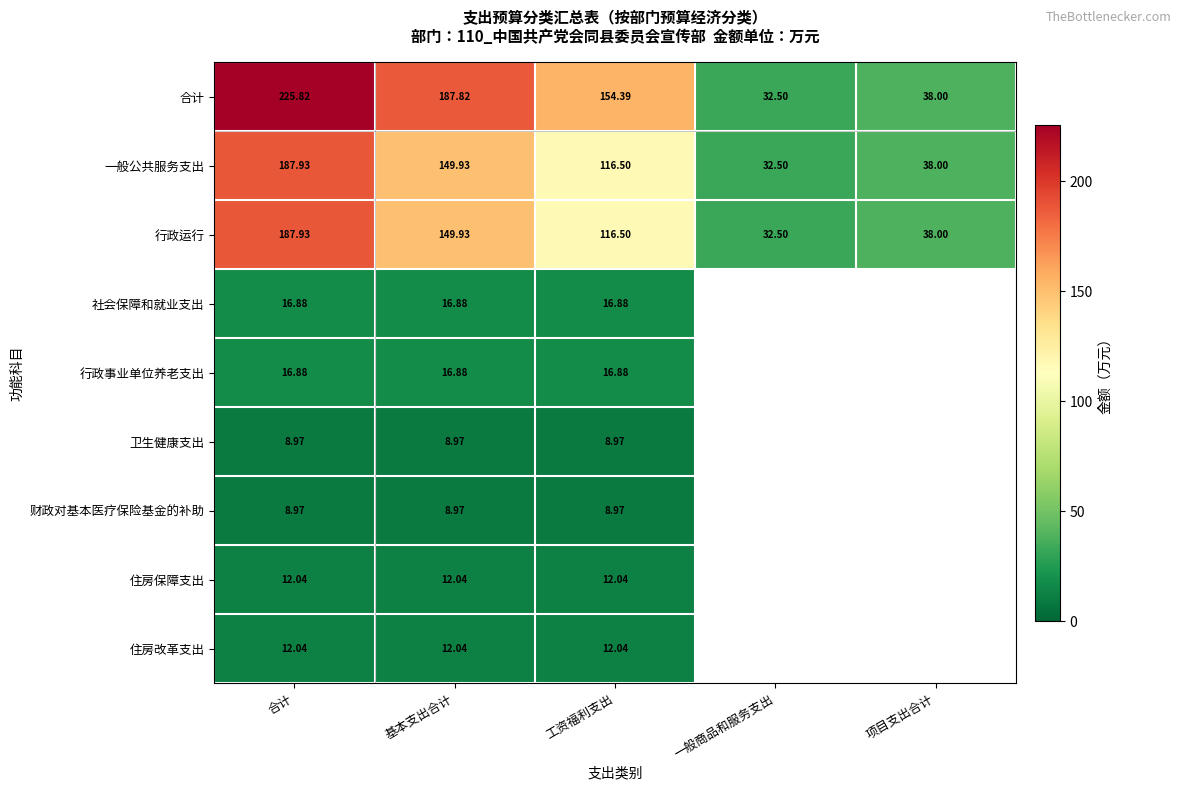

At which category does the chart reach its peak across all series?

合计